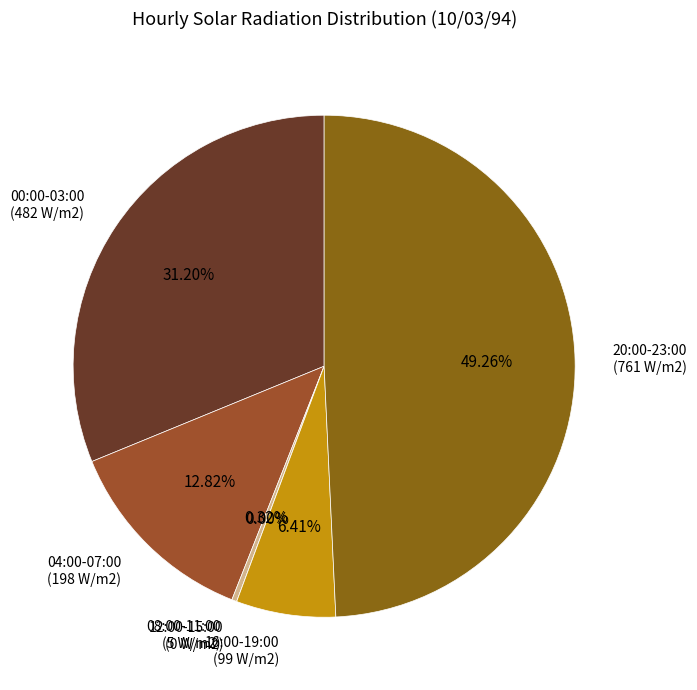

The 10:00 slice represents 1% of the pie. True or false?

False